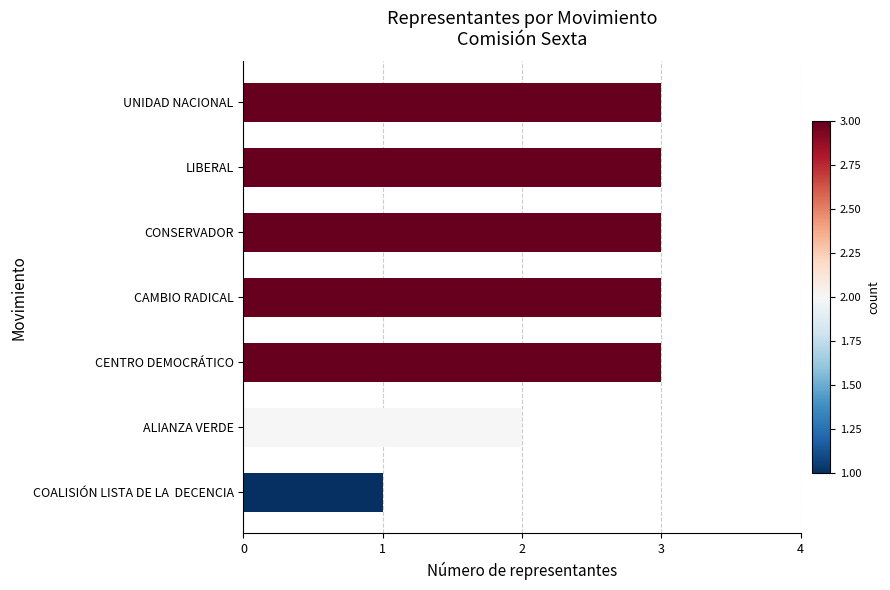

What is the average value?

3